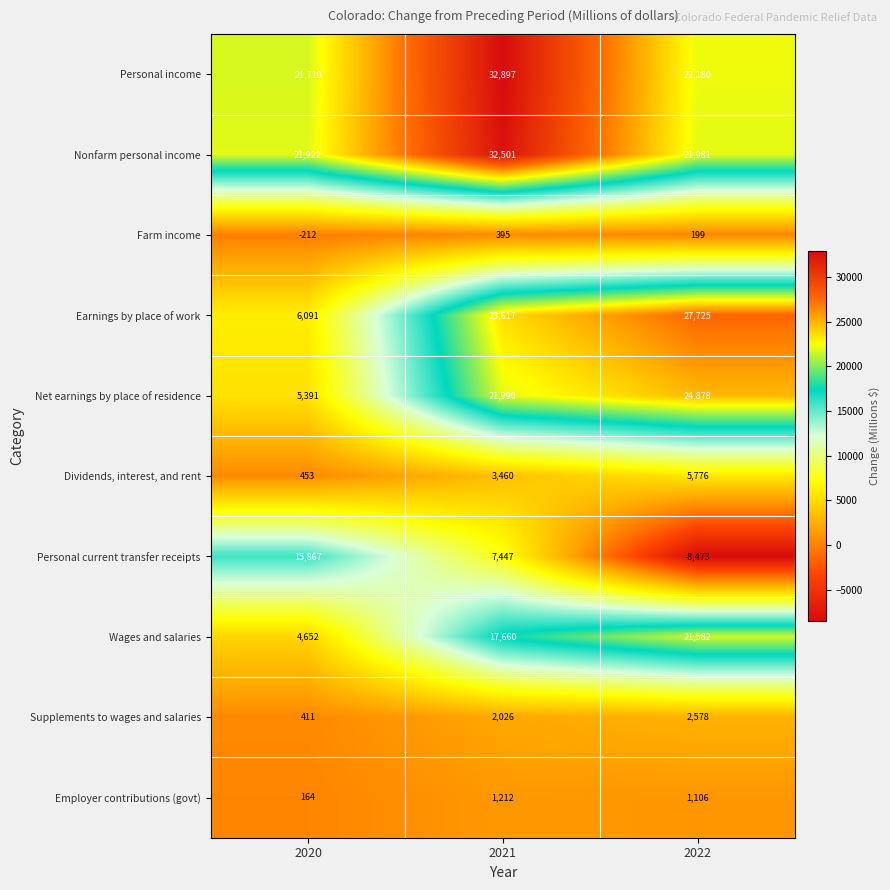

Which series has the largest range (max minus min)?

Personal current transfer receipts